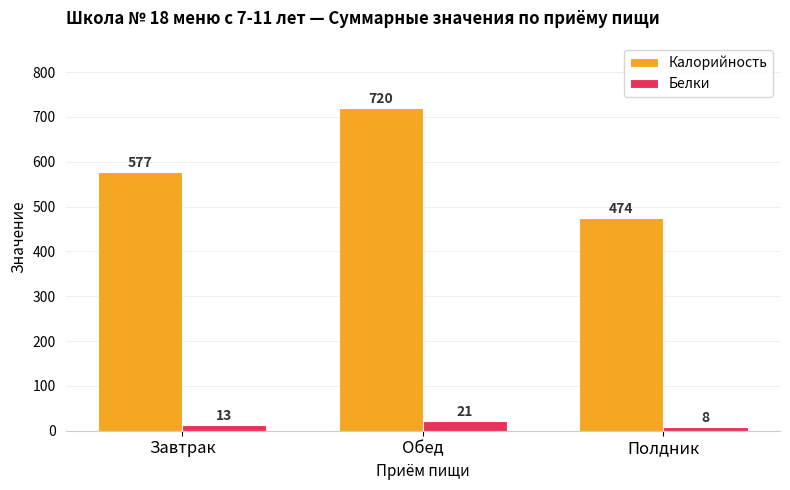

How many values in the Белки series are below 13?

1